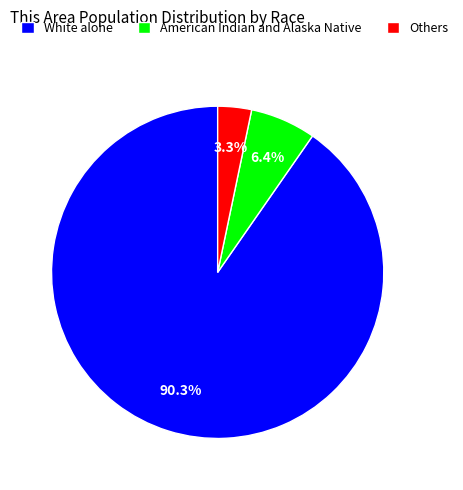

What is the ratio of the value at American Indian and Alaska Native to the value at Others?

1.9